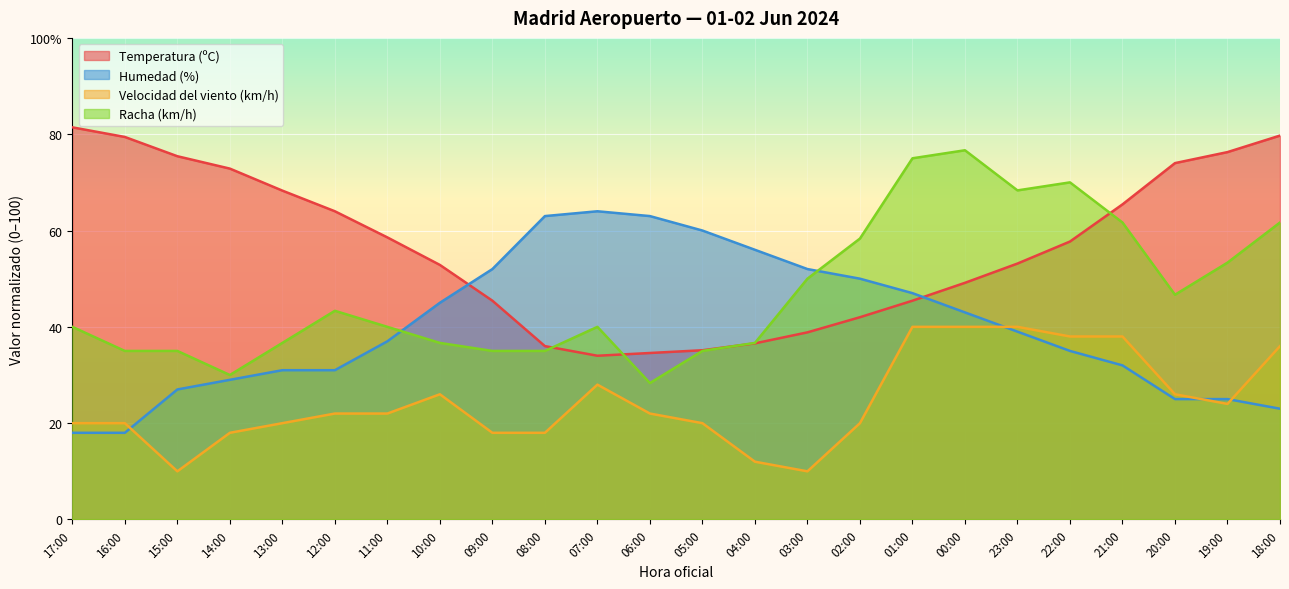

What is the difference between the second highest and second lowest values in the Racha (km/h) series?

45.0